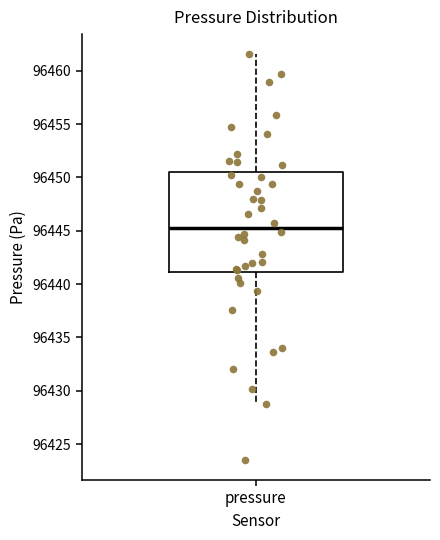

Read this box plot against the y-axis: the position of the median line, the range covered by the box, and the ends of both whiskers. The values are not printed on the chart, so give them approximately, as read against the axis.

median 96445.5, box 96441.0 to 96450.5, whiskers 96428.5 to 96461.5